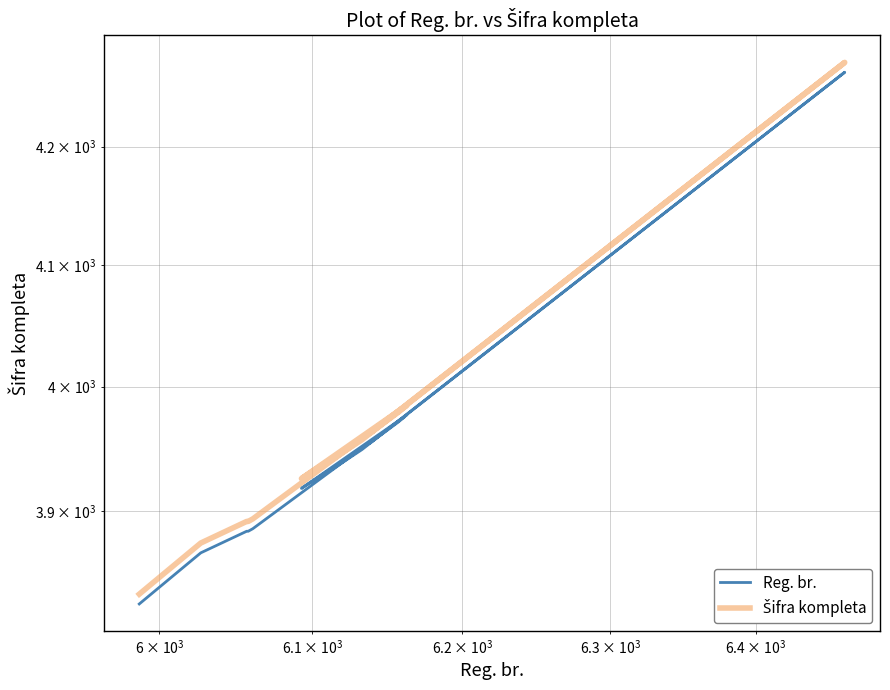

What is the minimum value shown in the chart?

3827.0